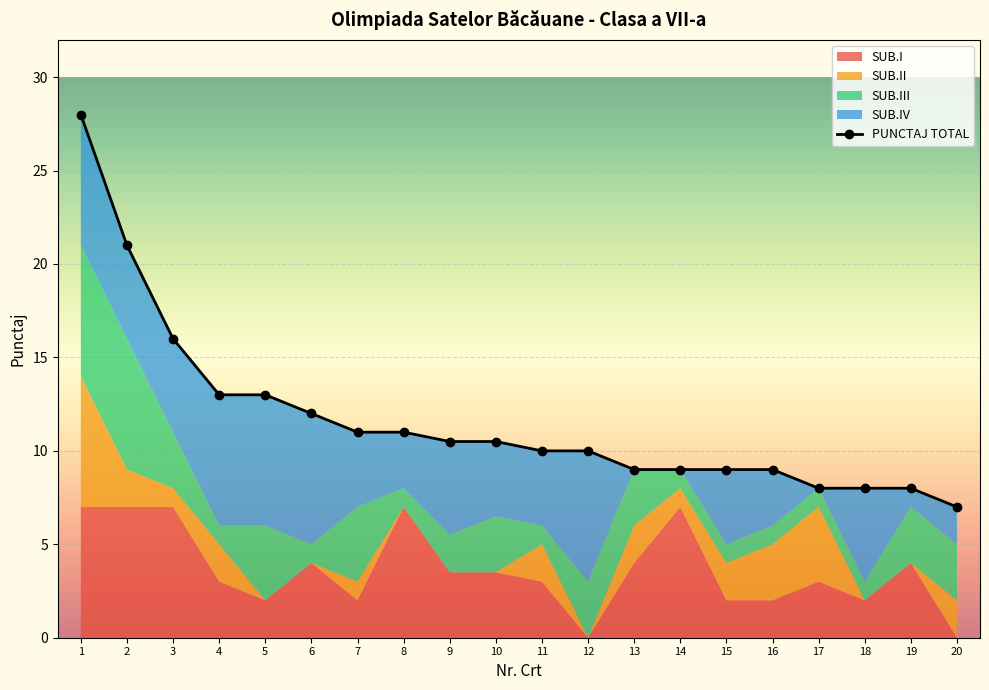

What value does the data have at 17?

8.0